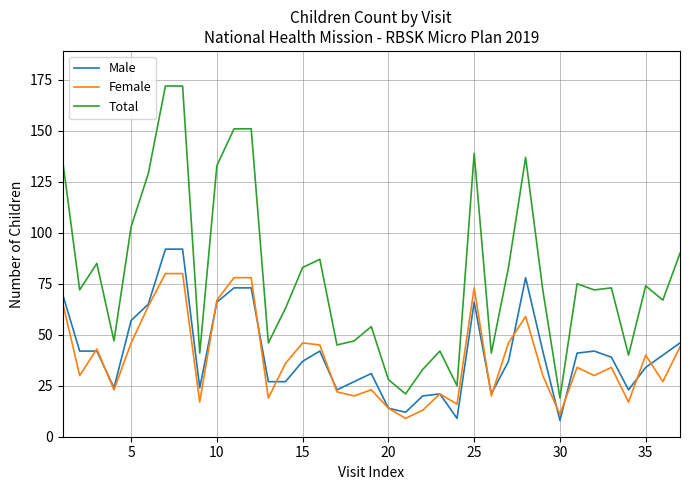

What is the difference between the maximum and second lowest values in the Total series?

151